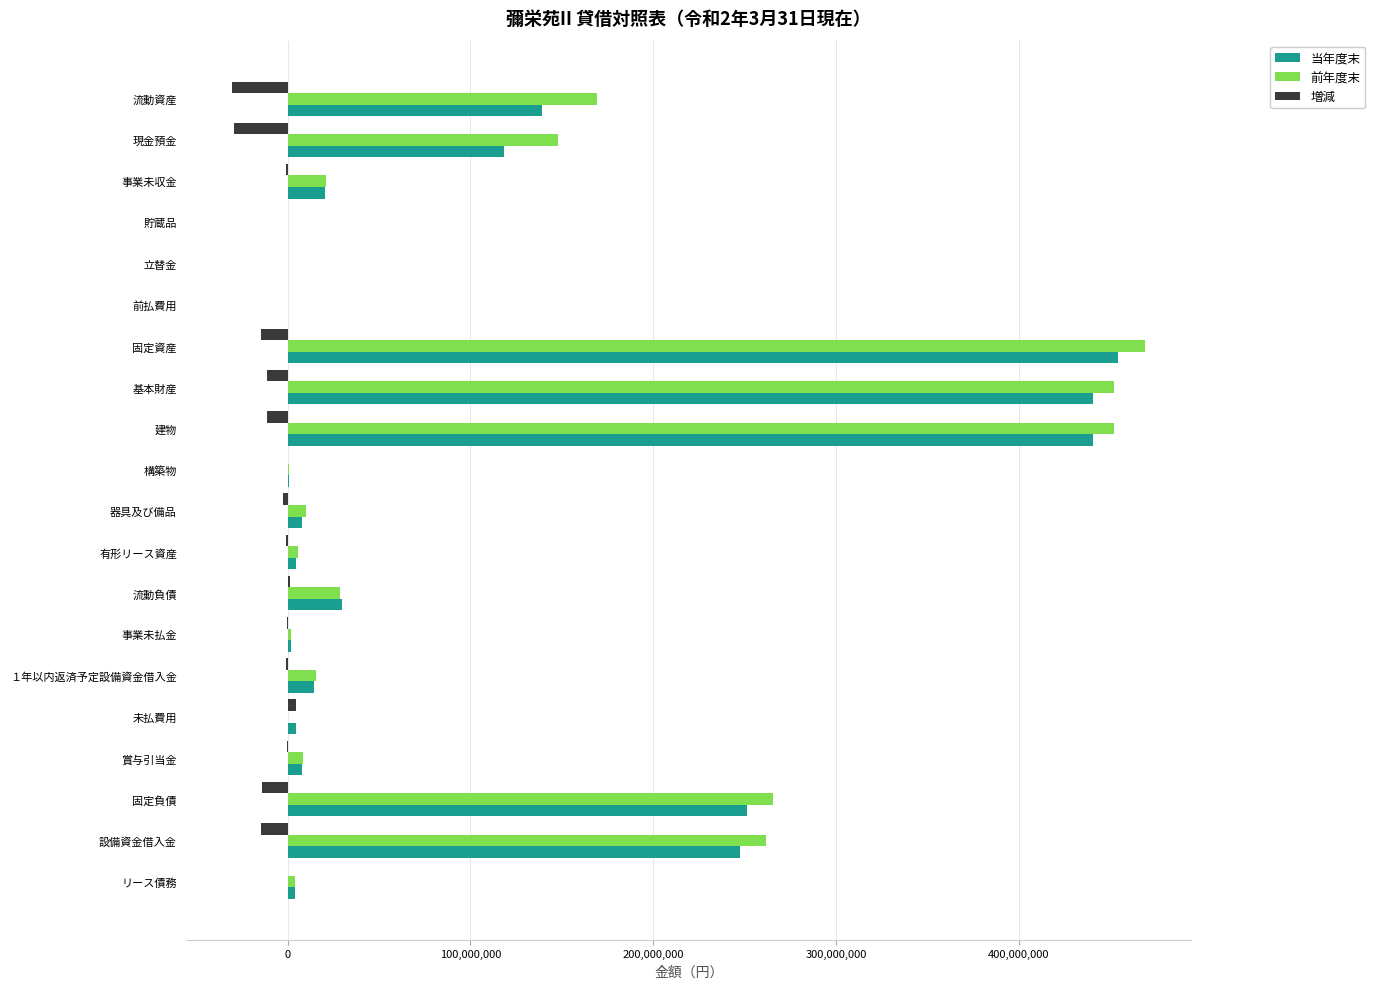

What is the sum of all 前年度末 values?

2313816704